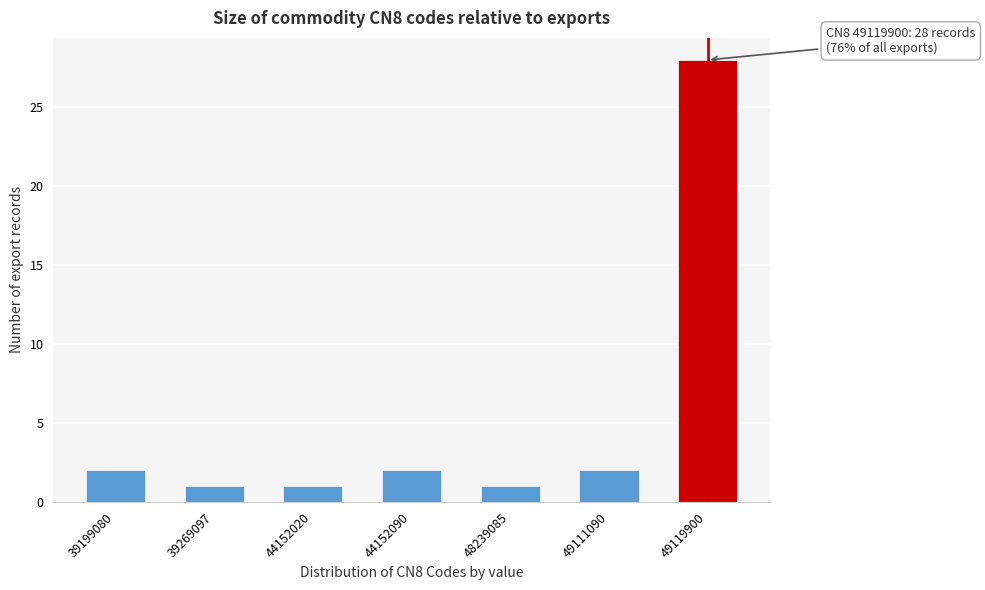

Reading left to right, extract all data points from this chart.

2	1	1	2	1	2	28